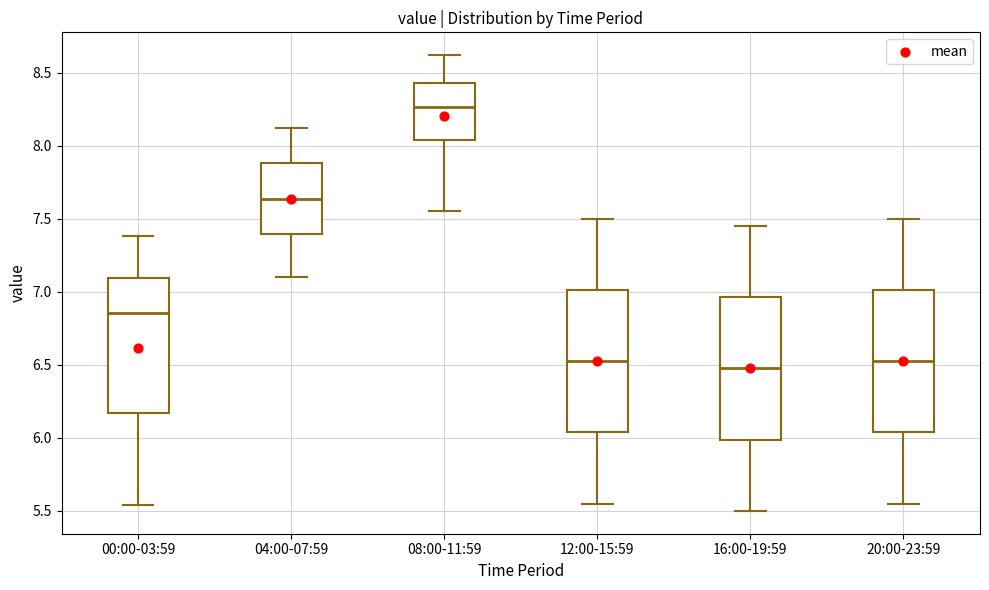

Which box has the highest median line?

08:00-11:59